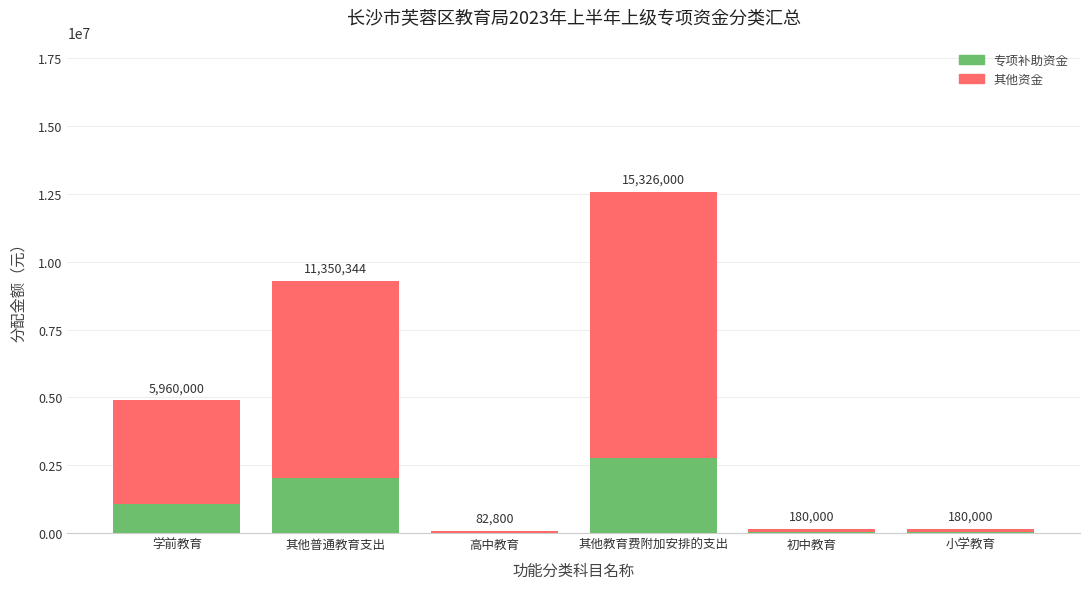

At which category is the sum across all series the highest?

其他教育费附加安排的支出